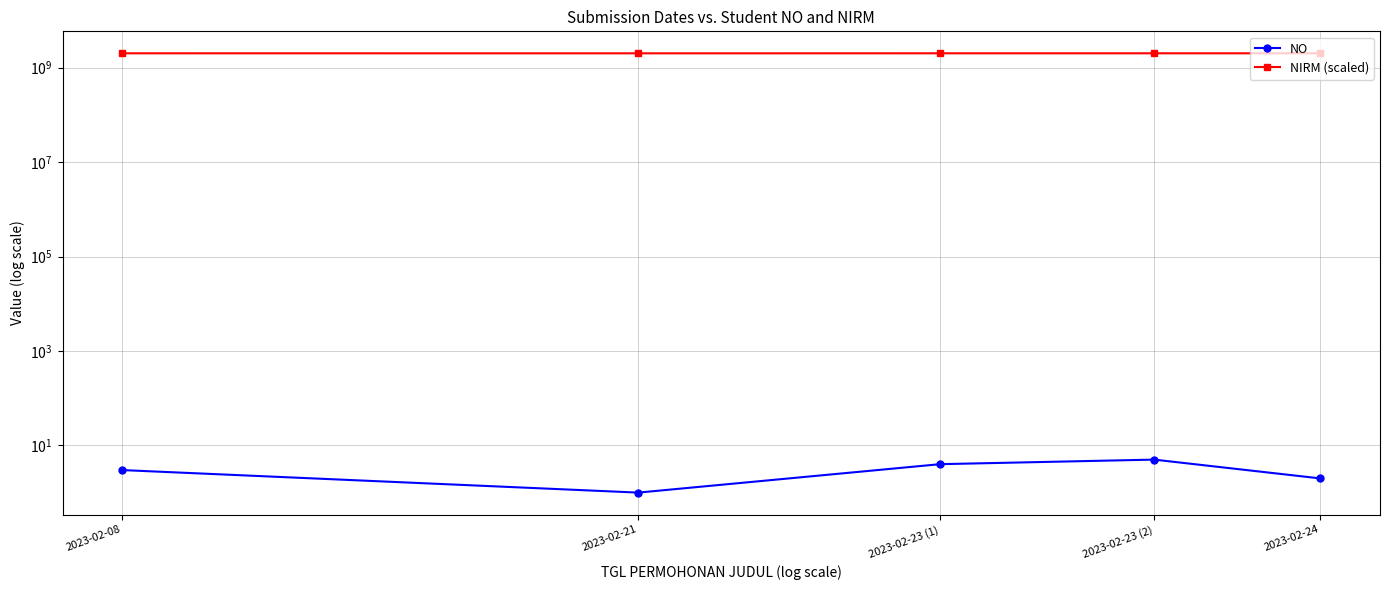

Between 2023-02-23 (1) and 2023-02-08, which is larger?

2023-02-23 (1)